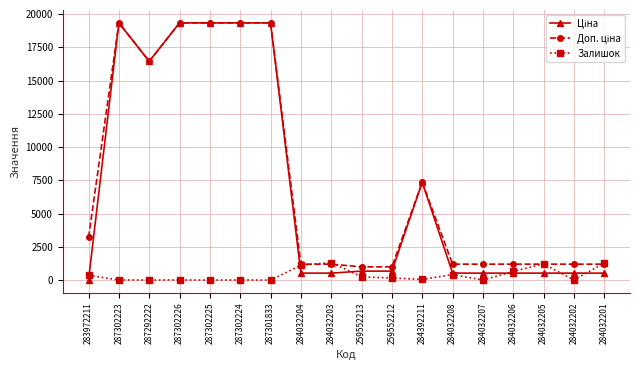

The value of Залишок at 284032203 is 1319.0. True or false?

True